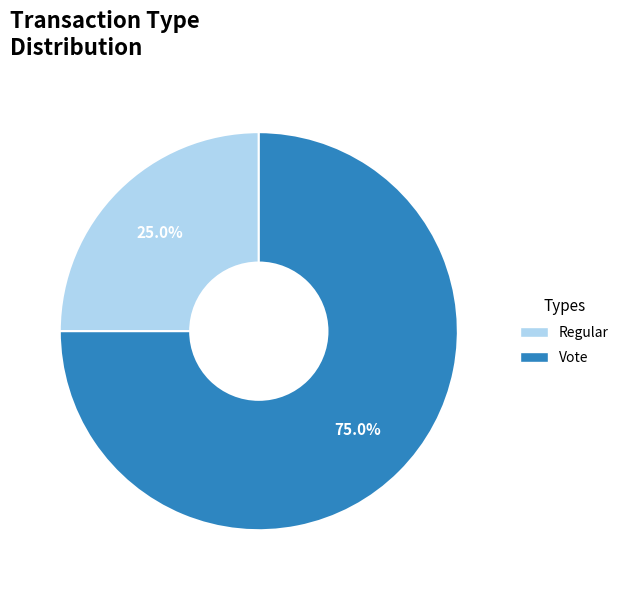

Is there any slice that represents more than half of the pie?

Yes